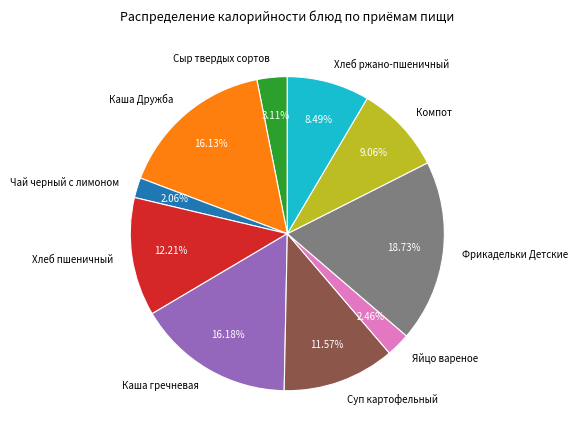

Is there any slice that represents more than half of the pie?

No